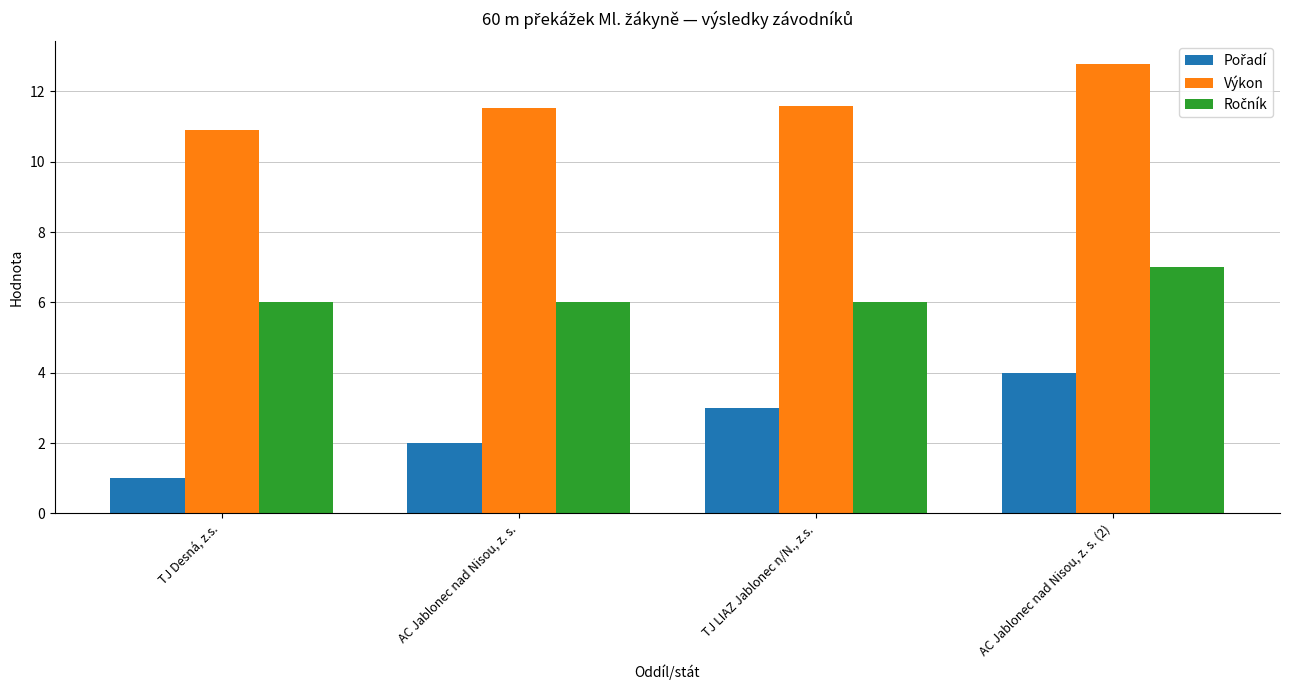

Which series has the largest total across all categories?

Výkon